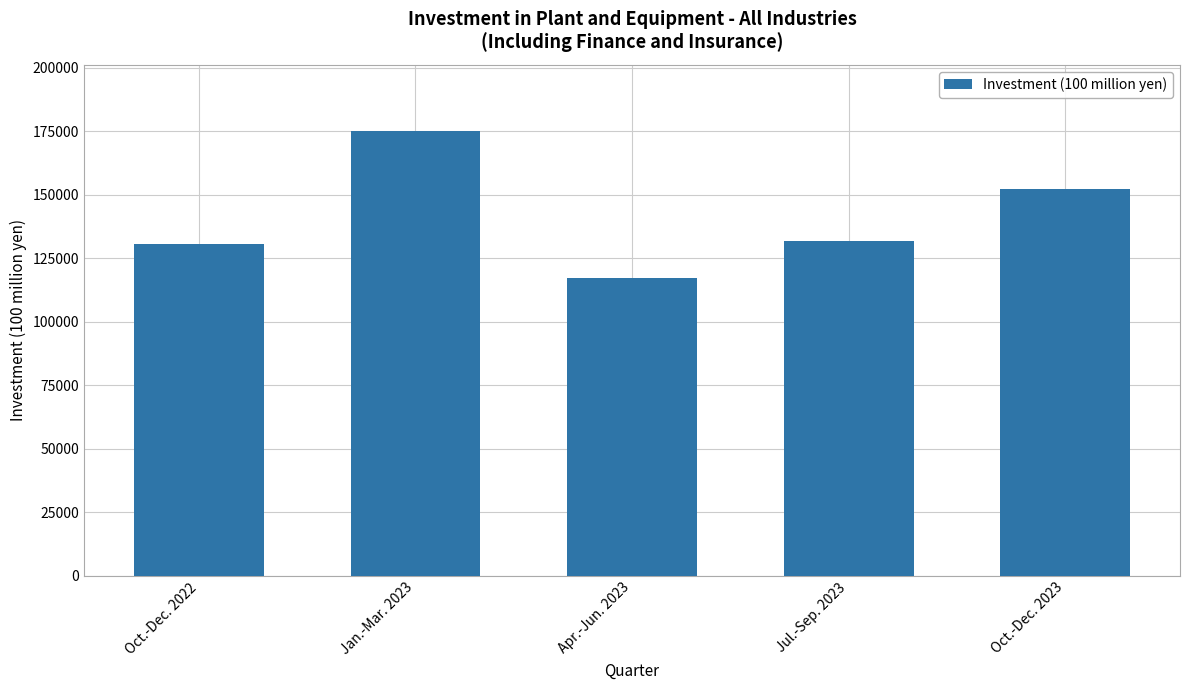

What is the difference between the second highest and second lowest values?

21802